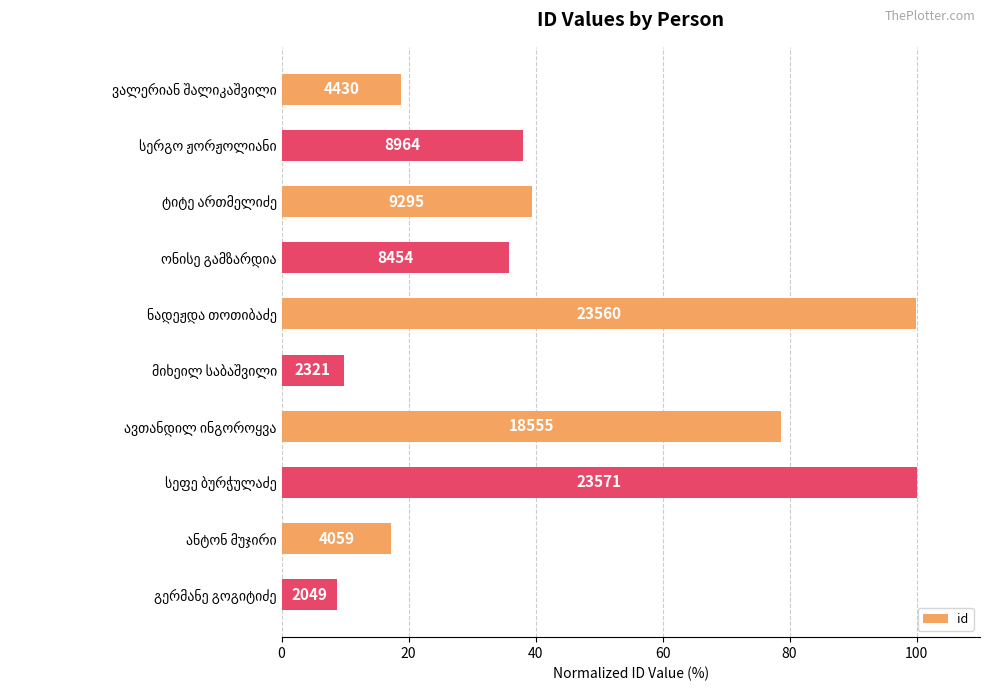

How many bars are there in total?

10